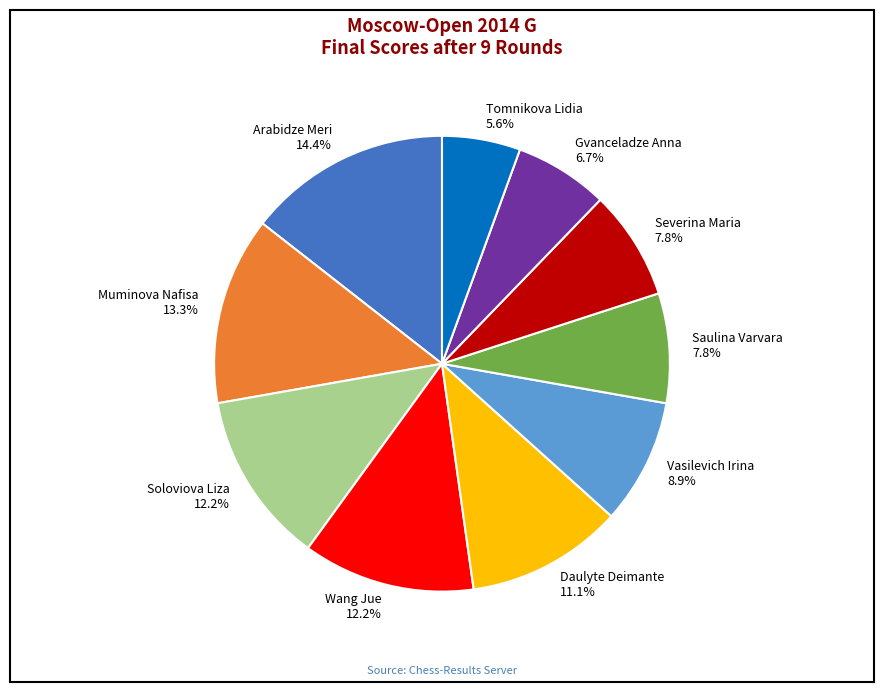

Does any single category account for the majority?

No